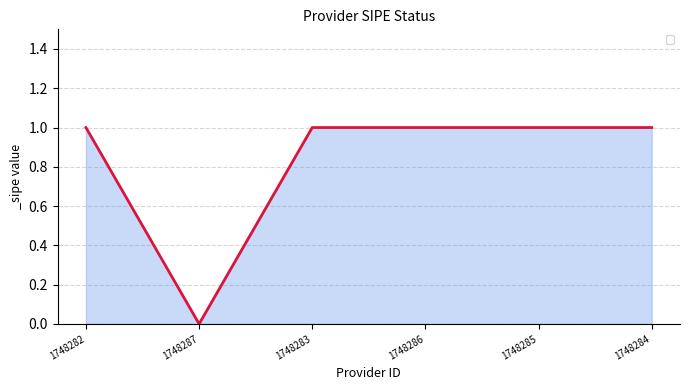

True or false: the data shows 0 at 1748287.

True